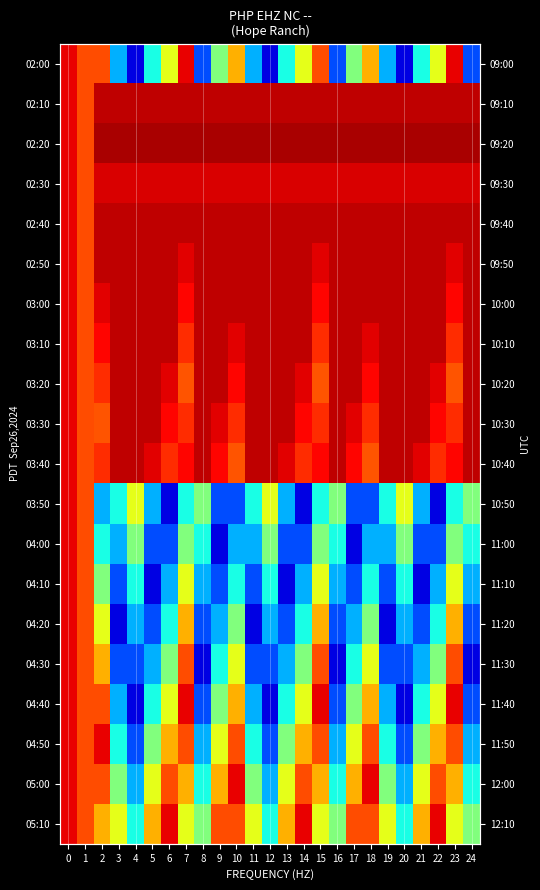

True or false: 03:30 has a value of 2.4 at 2.

False